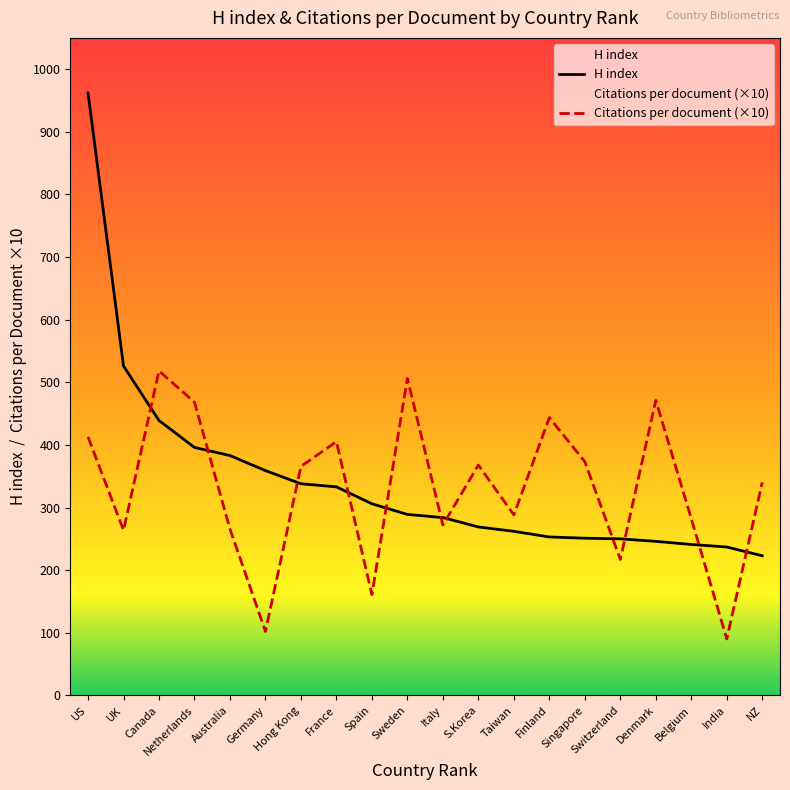

How many times do Citations per document and H index cross each other?

11